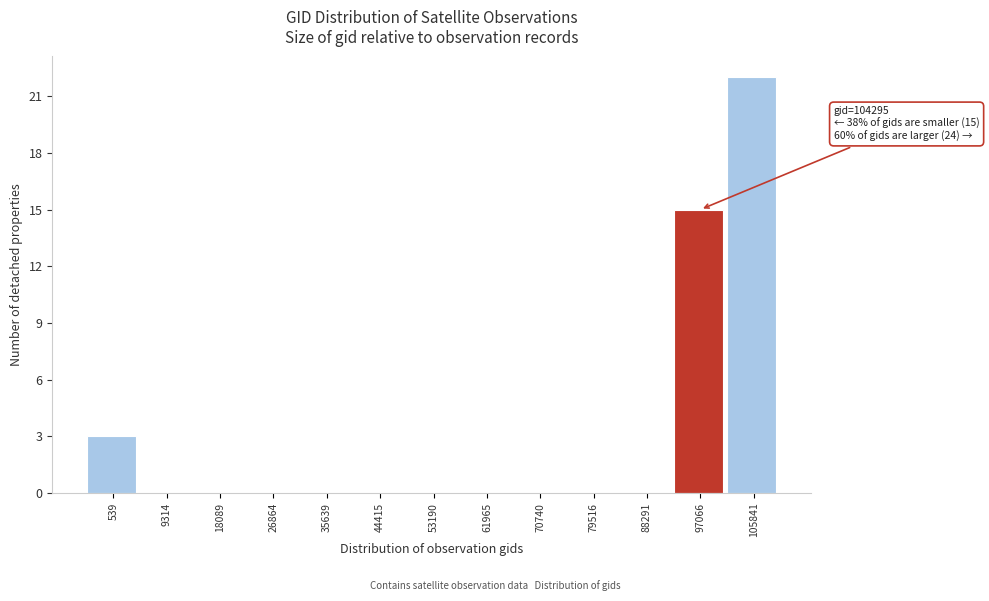

Reading right to left, transcribe all the data shown in this chart.

105841=22	97066=15	88291=0	79516=0	70740=0	61965=0	53190=0	44415=0	35639=0	26864=0	18089=0	9314=0	539=3